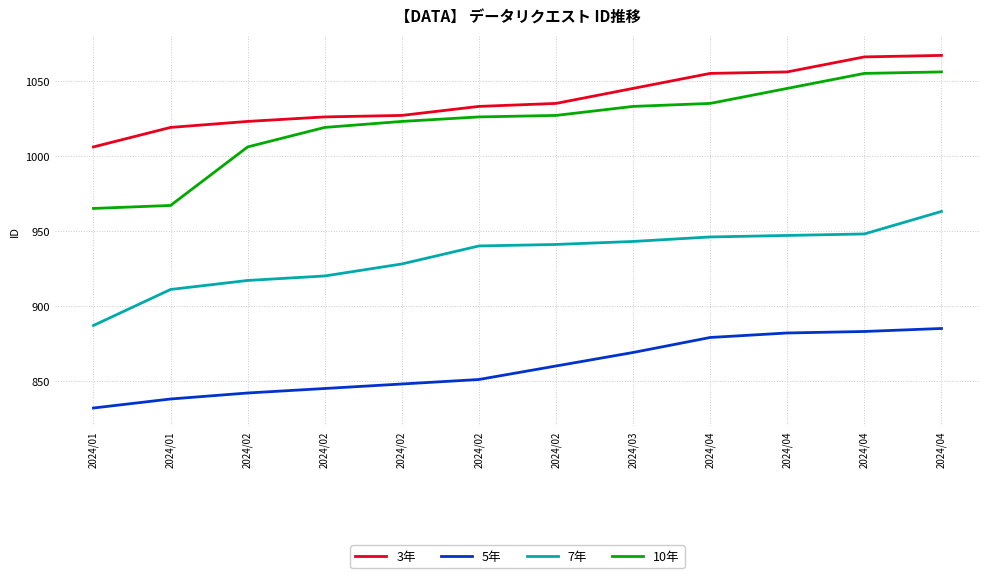

True or false: 3年 has more than 1 points higher than both neighbors.

False